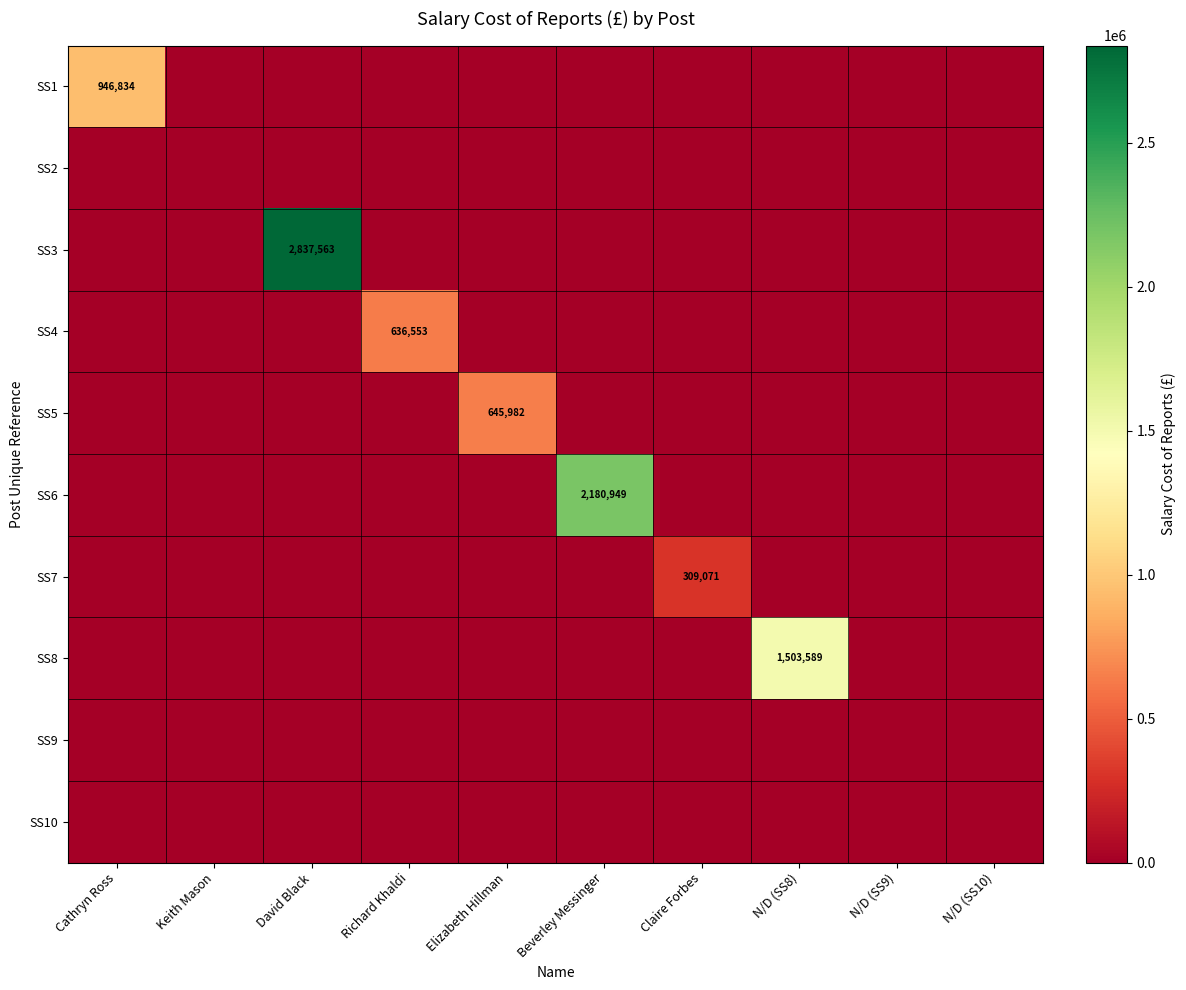

Is it true that SS3 equals 891273 at David Black?

False